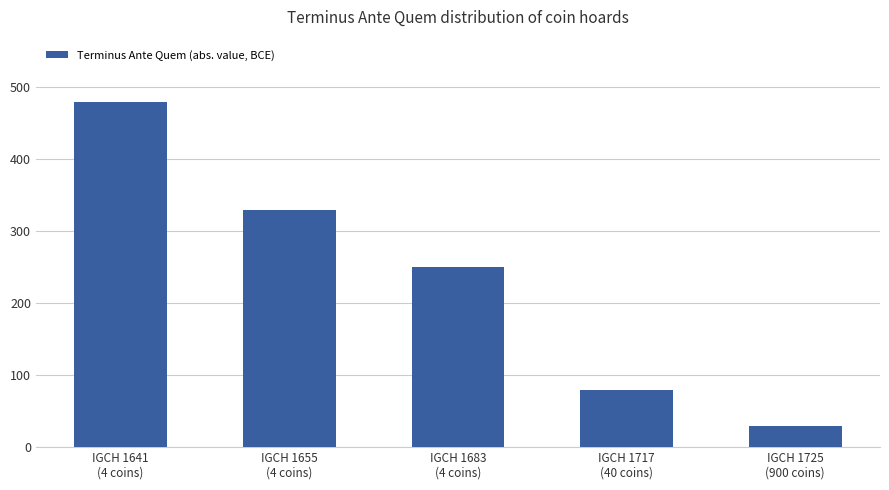

What is the label of the 3rd bar from the left?

IGCH 1683
(4 coins)